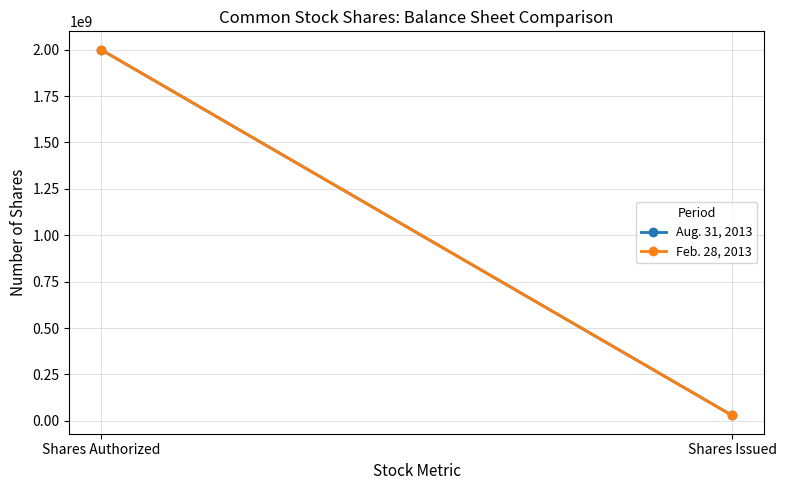

Reading right to left, list all the values displayed in this chart.

Aug. 31, 2013: Shares Issued=29182275	Shares Authorized=2000000000
Feb. 28, 2013: Shares Issued=29160599	Shares Authorized=2000000000